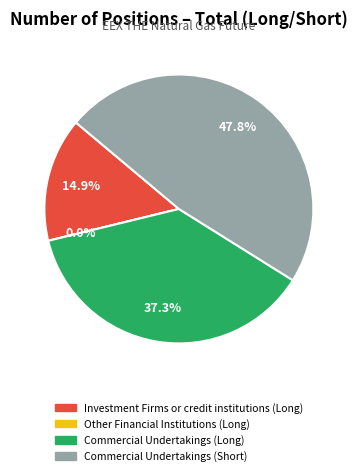

To the nearest percent, what is the combined percentage of Investment Firms or credit institutions (Long) and Other Financial Institutions (Long)?

15%